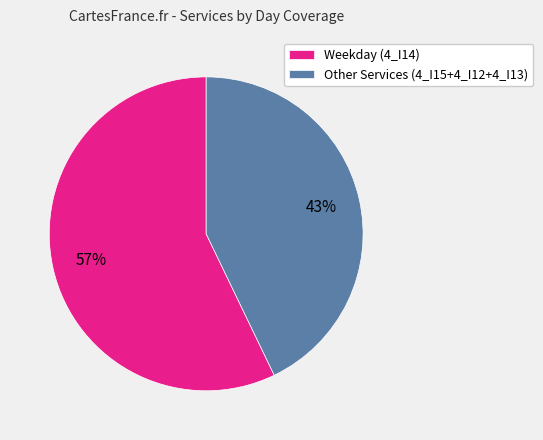

What percentage is the Other Services (4_I15+4_I12+4_I13) slice, to the nearest percent?

43%